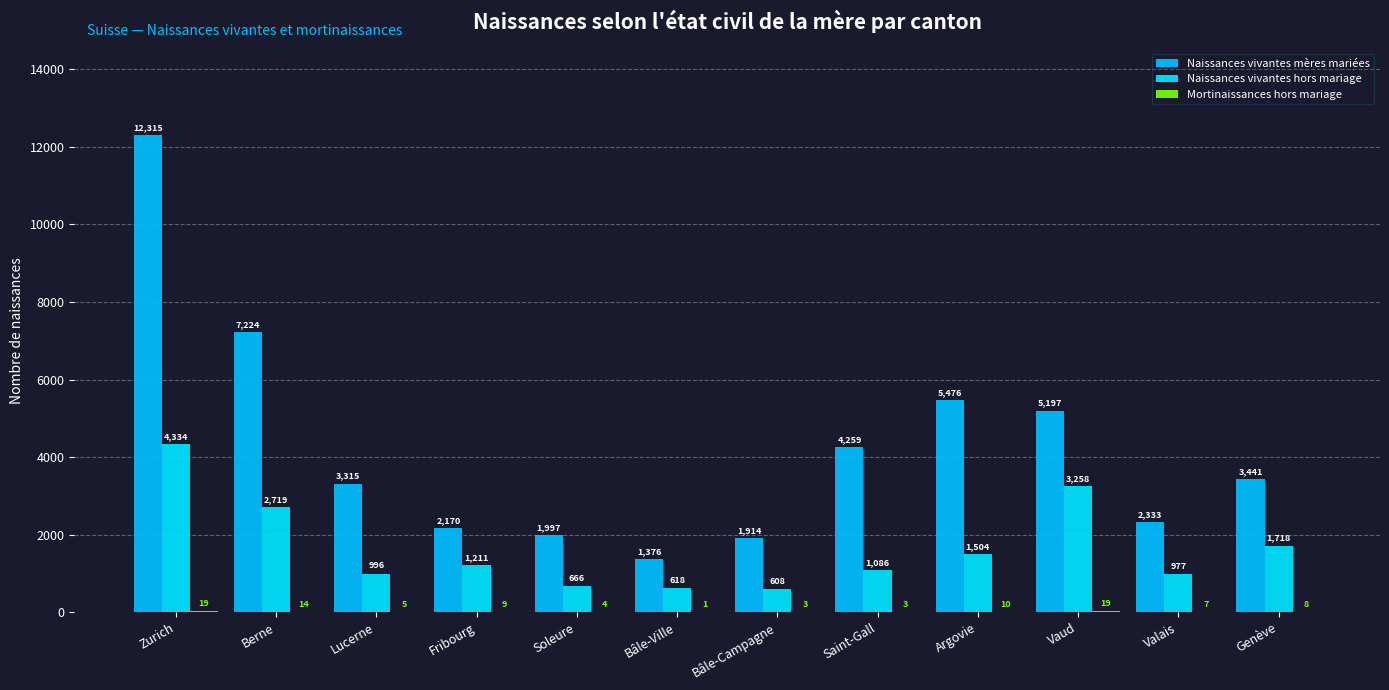

Which label corresponds to the largest value in the chart?

Zurich